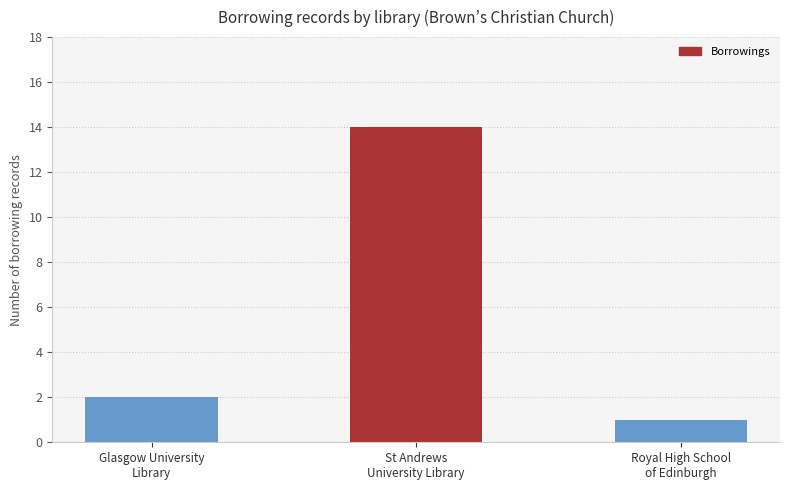

What is the difference between the maximum and minimum values?

13